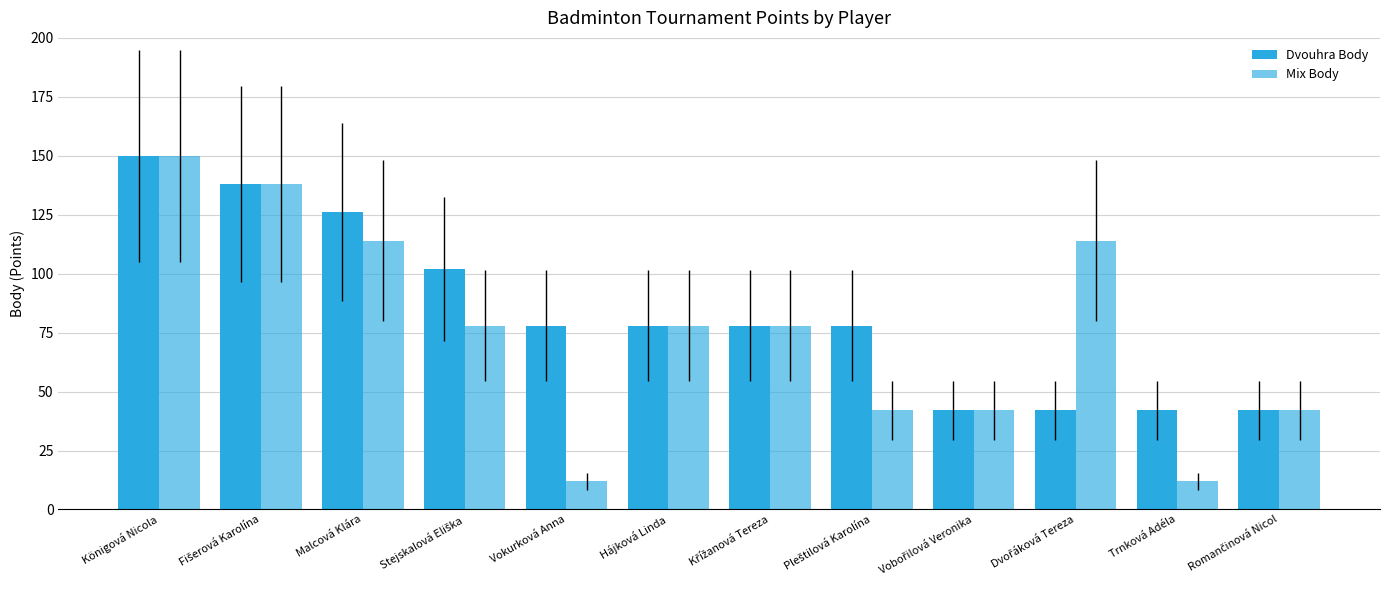

Which series has the largest range (max minus min)?

Mix Body